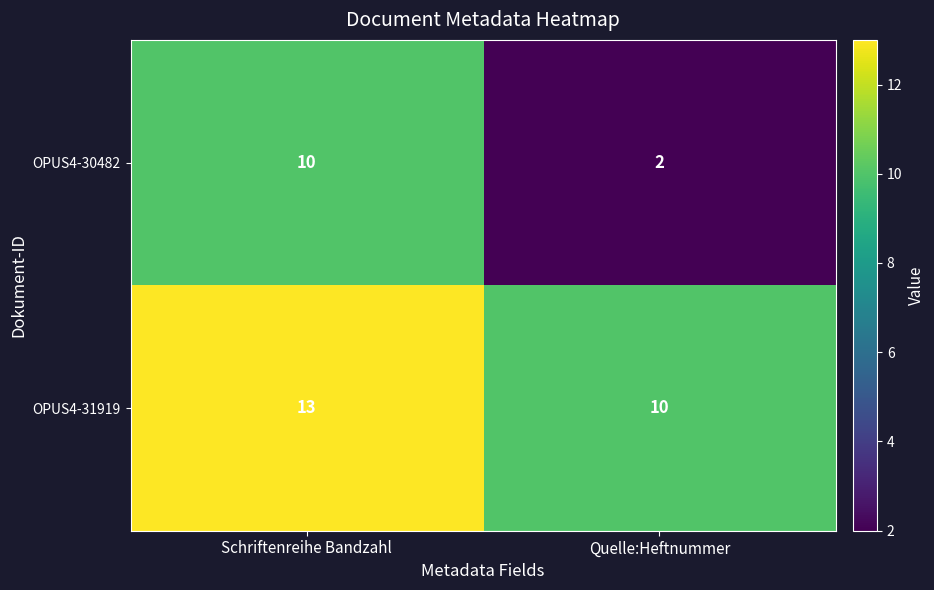

What is the difference between the OPUS4-31919 values at Schriftenreihe Bandzahl and Quelle:Heftnummer?

3